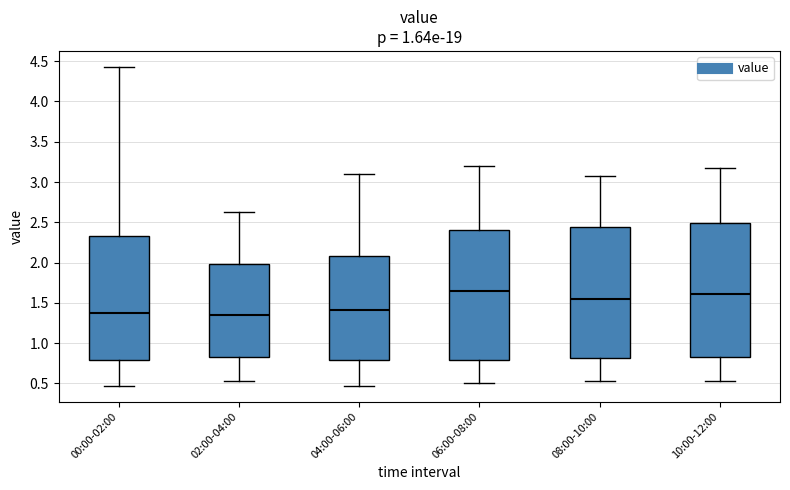

Reading left to right, read every box against the y-axis: the position of its median line, the range the box covers, and the ends of its whiskers. The values are not printed on the chart, so give them approximately, as read against the axis.

00:00-02:00: median 1.35, box 0.80 to 2.35, whiskers 0.45 to 4.45
02:00-04:00: median 1.35, box 0.80 to 2.00, whiskers 0.55 to 2.65
04:00-06:00: median 1.40, box 0.80 to 2.10, whiskers 0.45 to 3.10
06:00-08:00: median 1.65, box 0.80 to 2.40, whiskers 0.50 to 3.20
08:00-10:00: median 1.55, box 0.80 to 2.45, whiskers 0.55 to 3.05
10:00-12:00: median 1.60, box 0.85 to 2.50, whiskers 0.55 to 3.15